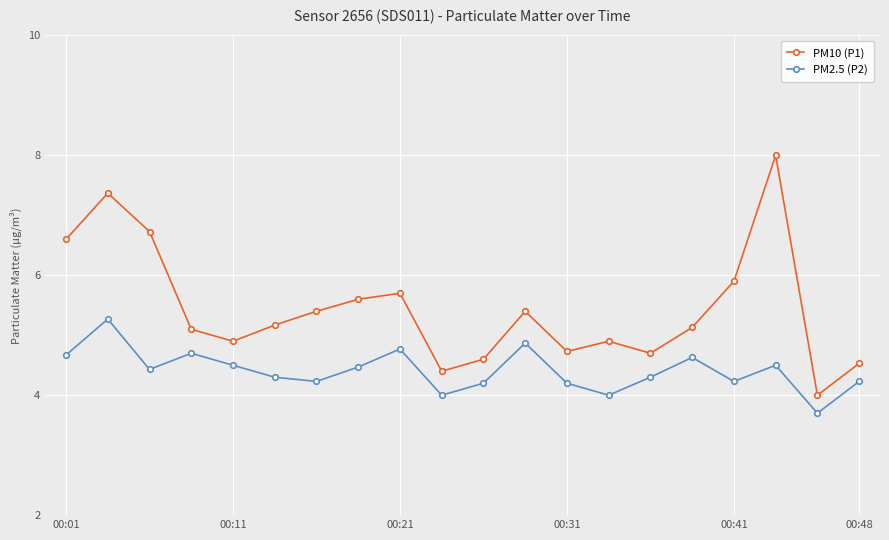

Reading right to left, extract all data points from this chart.

PM10 (P1): 4.5	4.0	8.0	5.9	5.1	4.7	4.9	4.7	5.4	4.6	4.4	5.7	5.6	5.4	5.2	4.9	5.1	6.7	7.4	6.6
PM2.5 (P2): 4.2	3.7	4.5	4.2	4.6	4.3	4.0	4.2	4.9	4.2	4.0	4.8	4.5	4.2	4.3	4.5	4.7	4.4	5.3	4.7